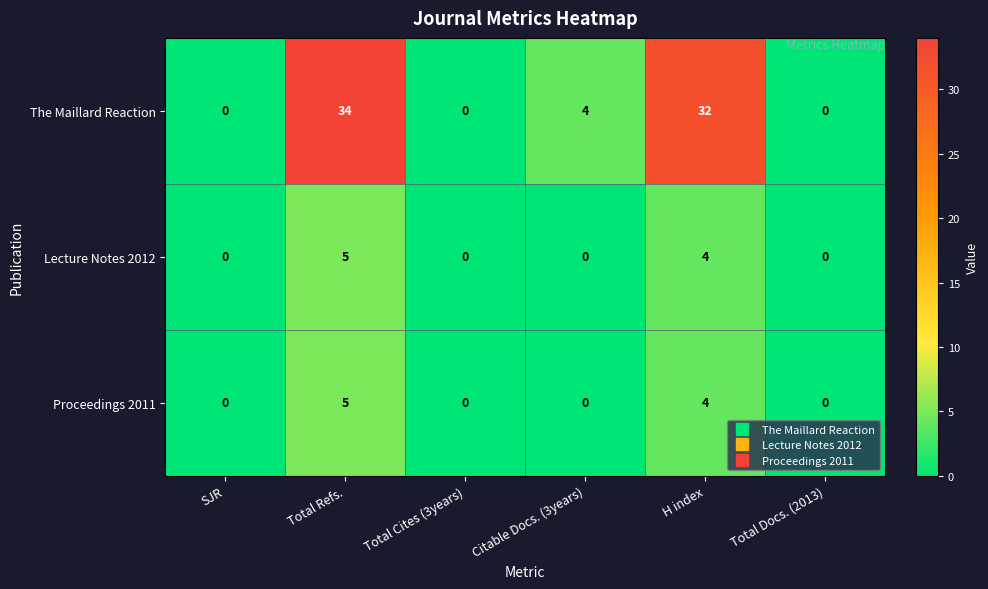

At how many categories does at least one series exceed 1?

3